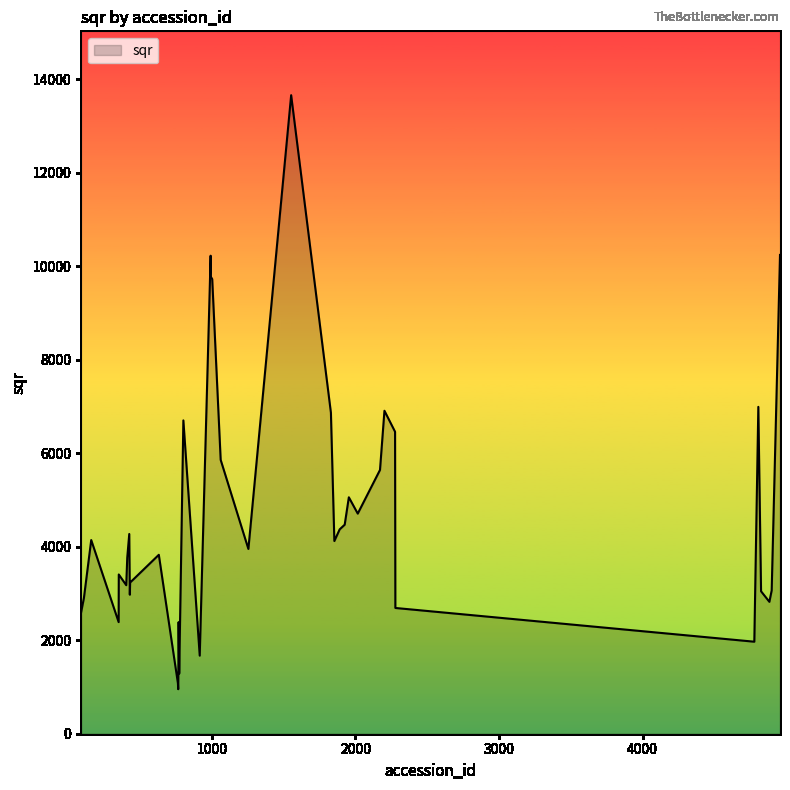

What is the difference between the maximum and minimum values?

12704.0